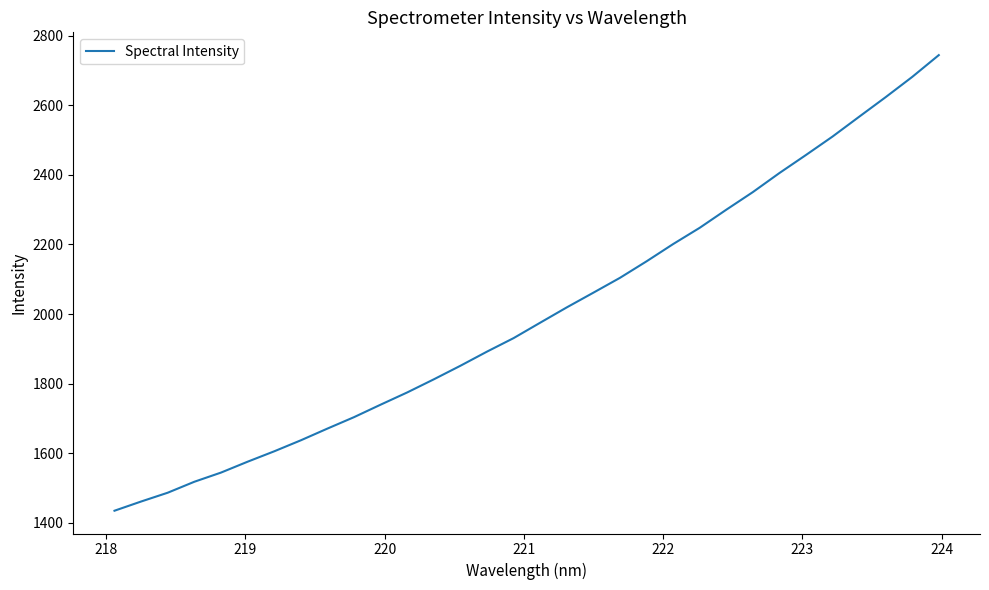

What is the smallest value displayed?

1434.6